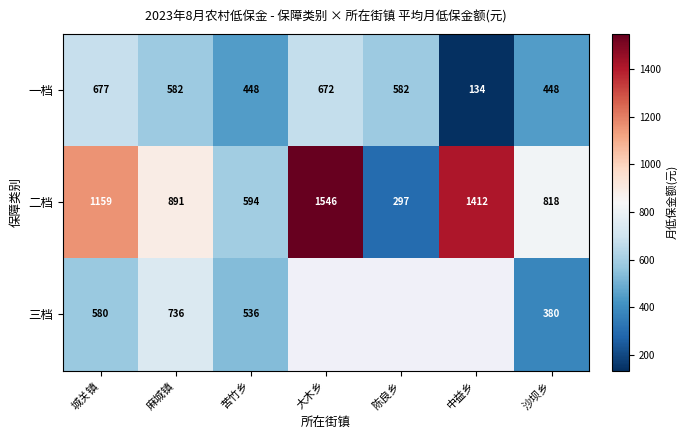

At how many categories does at least one series exceed 1501?

1